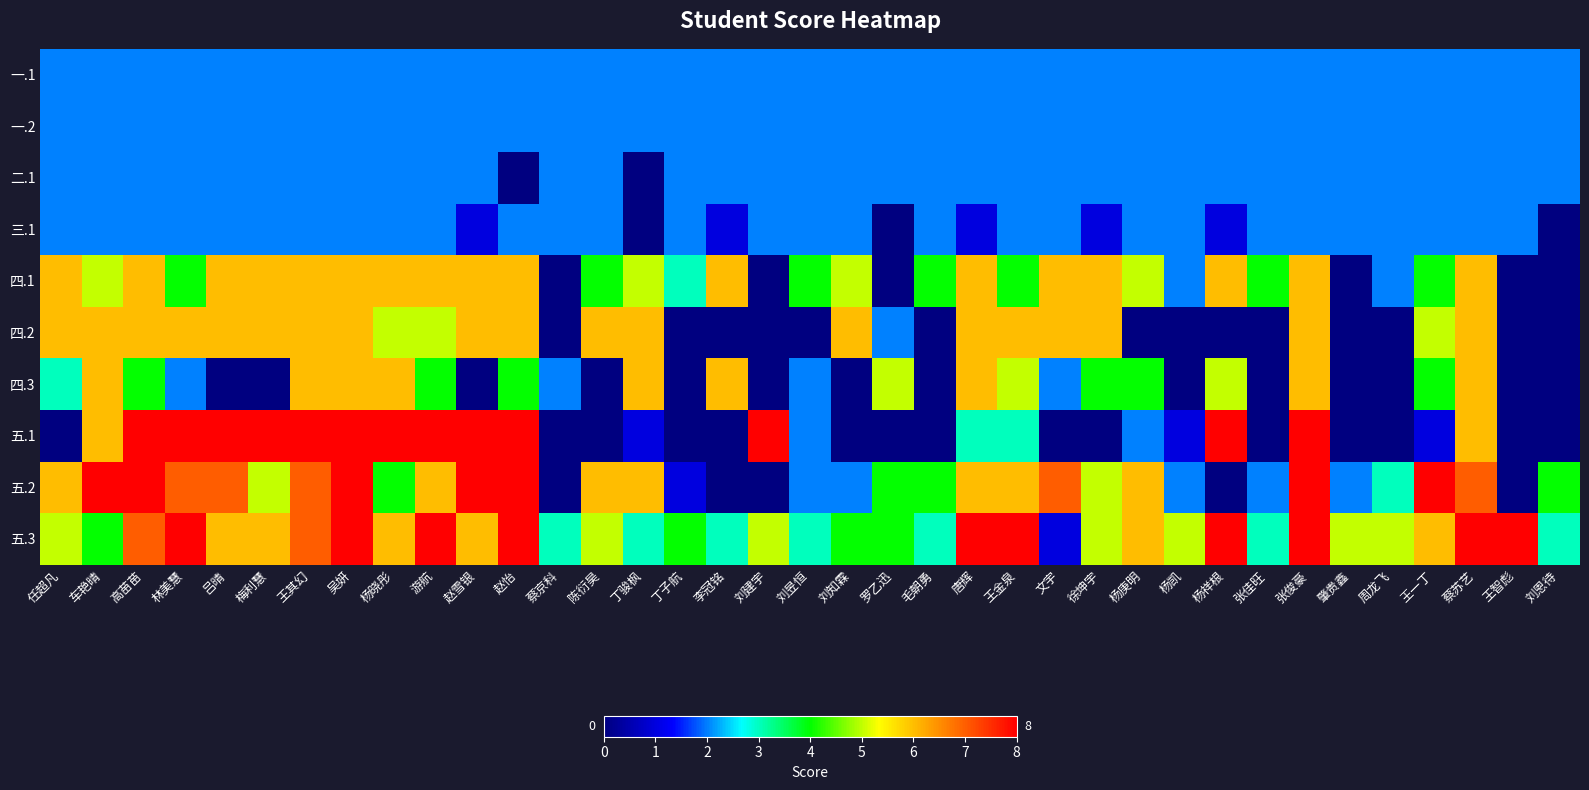

Reading left to right, list all the values displayed in this chart.

一.1: 任超凡=2	车艳晴=2	高苗苗=2	林美慧=2	吕晴=2	梅利慧=2	王其幻=2	吴妍=2	杨晓彤=2	游航=2	赵雪银=2	赵怡=2	蔡京科=2	陈衍昊=2	丁骏枫=2	丁子航=2	李冠铭=2	刘建宇=2	刘昱恒=2	刘知霖=2	罗乙迅=2	毛朝勇=2	唐辉=2	王金泉=2	文宇=2	徐坤宇=2	杨庚明=2	杨凯=2	杨祥根=2	张佳旺=2	张俊豪=2	肇贵鑫=2	周龙飞=2	王一丁=2	蔡苏艺=2	王智彪=2	刘恩待=2
一.2: 任超凡=2	车艳晴=2	高苗苗=2	林美慧=2	吕晴=2	梅利慧=2	王其幻=2	吴妍=2	杨晓彤=2	游航=2	赵雪银=2	赵怡=2	蔡京科=2	陈衍昊=2	丁骏枫=2	丁子航=2	李冠铭=2	刘建宇=2	刘昱恒=2	刘知霖=2	罗乙迅=2	毛朝勇=2	唐辉=2	王金泉=2	文宇=2	徐坤宇=2	杨庚明=2	杨凯=2	杨祥根=2	张佳旺=2	张俊豪=2	肇贵鑫=2	周龙飞=2	王一丁=2	蔡苏艺=2	王智彪=2	刘恩待=2
二.1: 任超凡=2	车艳晴=2	高苗苗=2	林美慧=2	吕晴=2	梅利慧=2	王其幻=2	吴妍=2	杨晓彤=2	游航=2	赵雪银=2	赵怡=0	蔡京科=2	陈衍昊=2	丁骏枫=0	丁子航=2	李冠铭=2	刘建宇=2	刘昱恒=2	刘知霖=2	罗乙迅=2	毛朝勇=2	唐辉=2	王金泉=2	文宇=2	徐坤宇=2	杨庚明=2	杨凯=2	杨祥根=2	张佳旺=2	张俊豪=2	肇贵鑫=2	周龙飞=2	王一丁=2	蔡苏艺=2	王智彪=2	刘恩待=2
三.1: 任超凡=2	车艳晴=2	高苗苗=2	林美慧=2	吕晴=2	梅利慧=2	王其幻=2	吴妍=2	杨晓彤=2	游航=2	赵雪银=1	赵怡=2	蔡京科=2	陈衍昊=2	丁骏枫=0	丁子航=2	李冠铭=1	刘建宇=2	刘昱恒=2	刘知霖=2	罗乙迅=0	毛朝勇=2	唐辉=1	王金泉=2	文宇=2	徐坤宇=1	杨庚明=2	杨凯=2	杨祥根=1	张佳旺=2	张俊豪=2	肇贵鑫=2	周龙飞=2	王一丁=2	蔡苏艺=2	王智彪=2	刘恩待=0
四.1: 任超凡=6	车艳晴=5	高苗苗=6	林美慧=4	吕晴=6	梅利慧=6	王其幻=6	吴妍=6	杨晓彤=6	游航=6	赵雪银=6	赵怡=6	蔡京科=0	陈衍昊=4	丁骏枫=5	丁子航=3	李冠铭=6	刘建宇=0	刘昱恒=4	刘知霖=5	罗乙迅=0	毛朝勇=4	唐辉=6	王金泉=4	文宇=6	徐坤宇=6	杨庚明=5	杨凯=2	杨祥根=6	张佳旺=4	张俊豪=6	肇贵鑫=0	周龙飞=2	王一丁=4	蔡苏艺=6	王智彪=0	刘恩待=0
四.2: 任超凡=6	车艳晴=6	高苗苗=6	林美慧=6	吕晴=6	梅利慧=6	王其幻=6	吴妍=6	杨晓彤=5	游航=5	赵雪银=6	赵怡=6	蔡京科=0	陈衍昊=6	丁骏枫=6	丁子航=0	李冠铭=0	刘建宇=0	刘昱恒=0	刘知霖=6	罗乙迅=2	毛朝勇=0	唐辉=6	王金泉=6	文宇=6	徐坤宇=6	杨庚明=0	杨凯=0	杨祥根=0	张佳旺=0	张俊豪=6	肇贵鑫=0	周龙飞=0	王一丁=5	蔡苏艺=6	王智彪=0	刘恩待=0
四.3: 任超凡=3	车艳晴=6	高苗苗=4	林美慧=2	吕晴=0	梅利慧=0	王其幻=6	吴妍=6	杨晓彤=6	游航=4	赵雪银=0	赵怡=4	蔡京科=2	陈衍昊=0	丁骏枫=6	丁子航=0	李冠铭=6	刘建宇=0	刘昱恒=2	刘知霖=0	罗乙迅=5	毛朝勇=0	唐辉=6	王金泉=5	文宇=2	徐坤宇=4	杨庚明=4	杨凯=0	杨祥根=5	张佳旺=0	张俊豪=6	肇贵鑫=0	周龙飞=0	王一丁=4	蔡苏艺=6	王智彪=0	刘恩待=0
五.1: 任超凡=0	车艳晴=6	高苗苗=8	林美慧=8	吕晴=8	梅利慧=8	王其幻=8	吴妍=8	杨晓彤=8	游航=8	赵雪银=8	赵怡=8	蔡京科=0	陈衍昊=0	丁骏枫=1	丁子航=0	李冠铭=0	刘建宇=8	刘昱恒=2	刘知霖=0	罗乙迅=0	毛朝勇=0	唐辉=3	王金泉=3	文宇=0	徐坤宇=0	杨庚明=2	杨凯=1	杨祥根=8	张佳旺=0	张俊豪=8	肇贵鑫=0	周龙飞=0	王一丁=1	蔡苏艺=6	王智彪=0	刘恩待=0
五.2: 任超凡=6	车艳晴=8	高苗苗=8	林美慧=7	吕晴=7	梅利慧=5	王其幻=7	吴妍=8	杨晓彤=4	游航=6	赵雪银=8	赵怡=8	蔡京科=0	陈衍昊=6	丁骏枫=6	丁子航=1	李冠铭=0	刘建宇=0	刘昱恒=2	刘知霖=2	罗乙迅=4	毛朝勇=4	唐辉=6	王金泉=6	文宇=7	徐坤宇=5	杨庚明=6	杨凯=2	杨祥根=0	张佳旺=2	张俊豪=8	肇贵鑫=2	周龙飞=3	王一丁=8	蔡苏艺=7	王智彪=0	刘恩待=4
五.3: 任超凡=5	车艳晴=4	高苗苗=7	林美慧=8	吕晴=6	梅利慧=6	王其幻=7	吴妍=8	杨晓彤=6	游航=8	赵雪银=6	赵怡=8	蔡京科=3	陈衍昊=5	丁骏枫=3	丁子航=4	李冠铭=3	刘建宇=5	刘昱恒=3	刘知霖=4	罗乙迅=4	毛朝勇=3	唐辉=8	王金泉=8	文宇=1	徐坤宇=5	杨庚明=6	杨凯=5	杨祥根=8	张佳旺=3	张俊豪=8	肇贵鑫=5	周龙飞=5	王一丁=6	蔡苏艺=8	王智彪=8	刘恩待=3